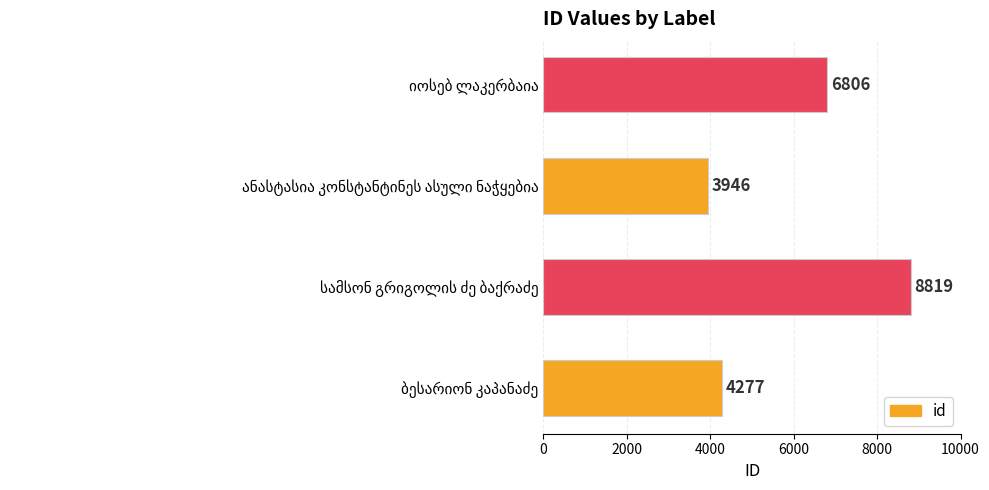

What is the minimum value shown in the chart?

3946